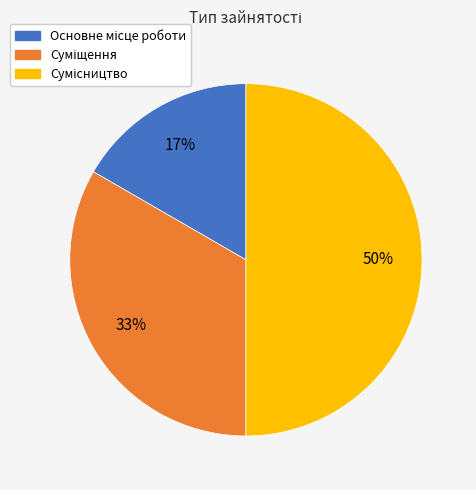

To the nearest percent, what is the difference between the largest and smallest slice percentages?

33%